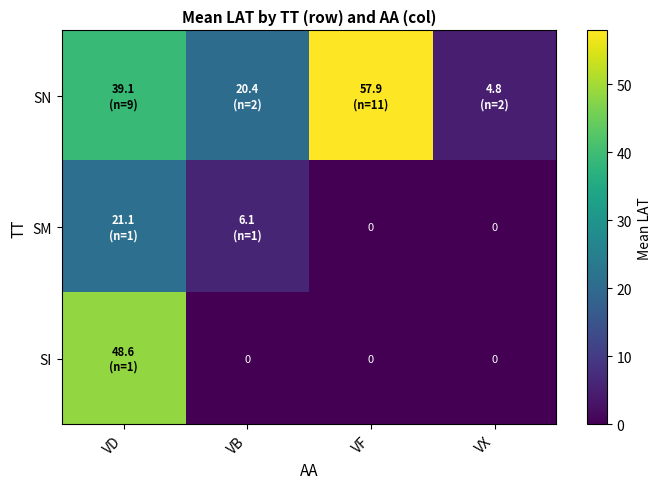

Which series changed the most between VD and VX?

SI